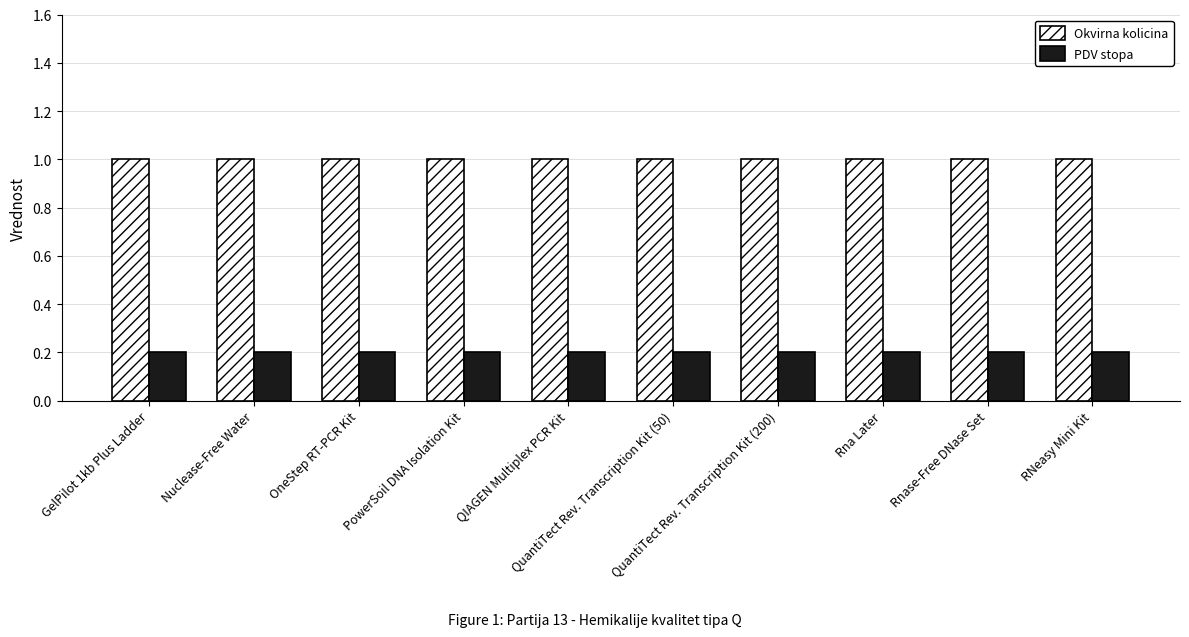

Are the bars grouped side by side (vs. stacked)?

Yes